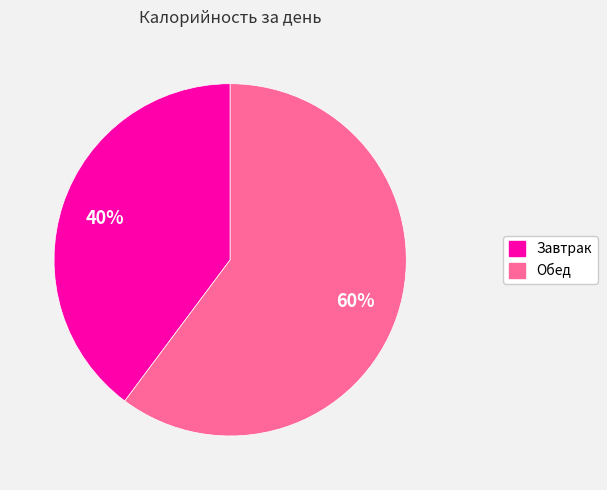

Approximately how many times larger is the value at Завтрак compared to Обед?

0.7